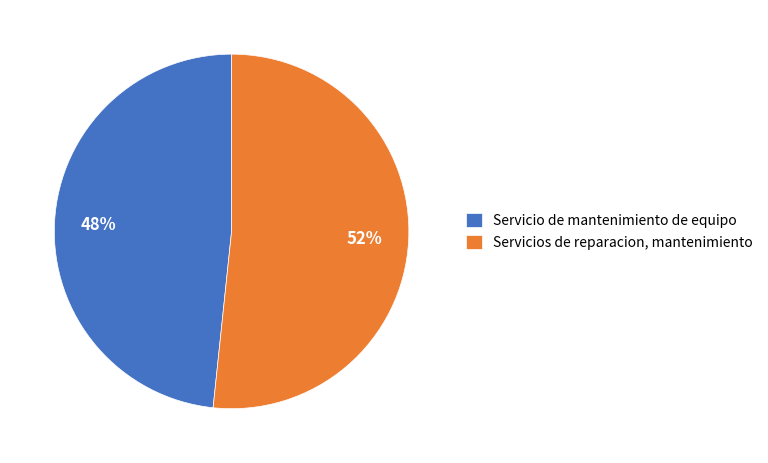

To the nearest percent, what percentage of the pie is Servicio de mantenimiento de equipo?

48%